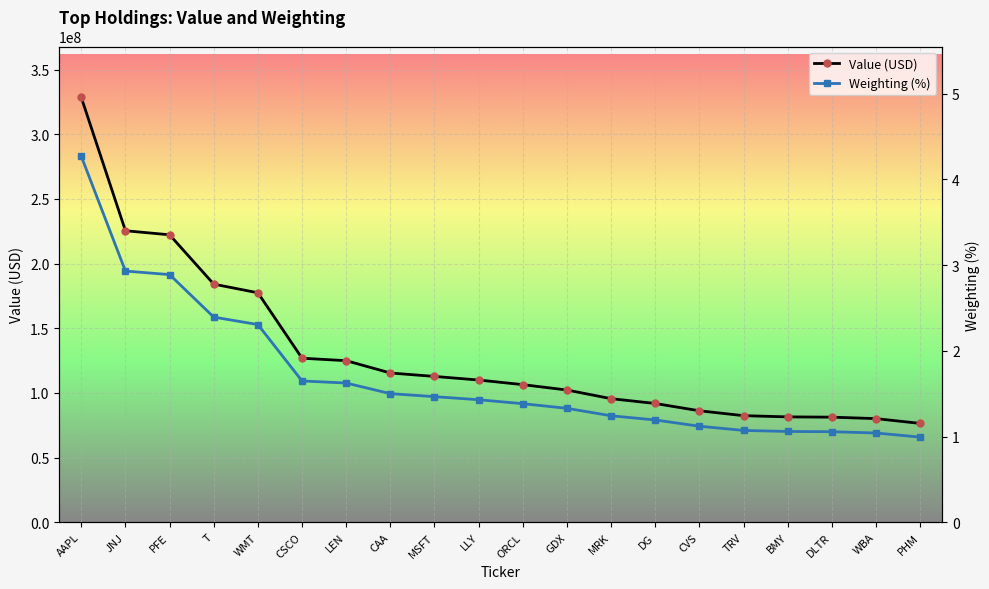

True or false: Value (USD) and Weighting (%) intersect in this chart.

False